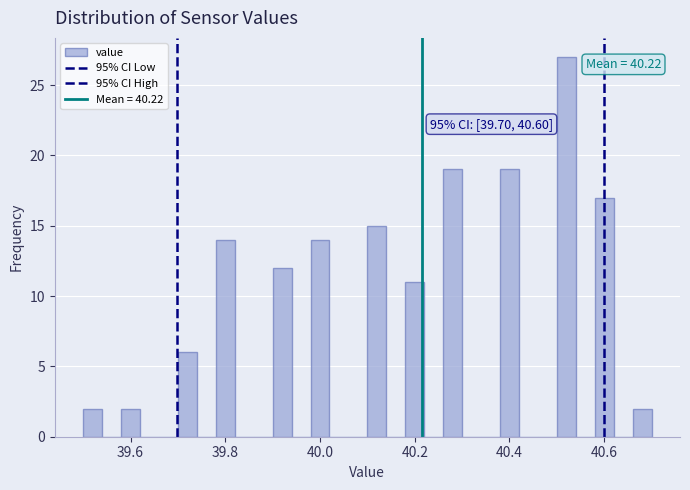

Read against the x-axis, roughly where is the centre of the tallest bar?

40.52